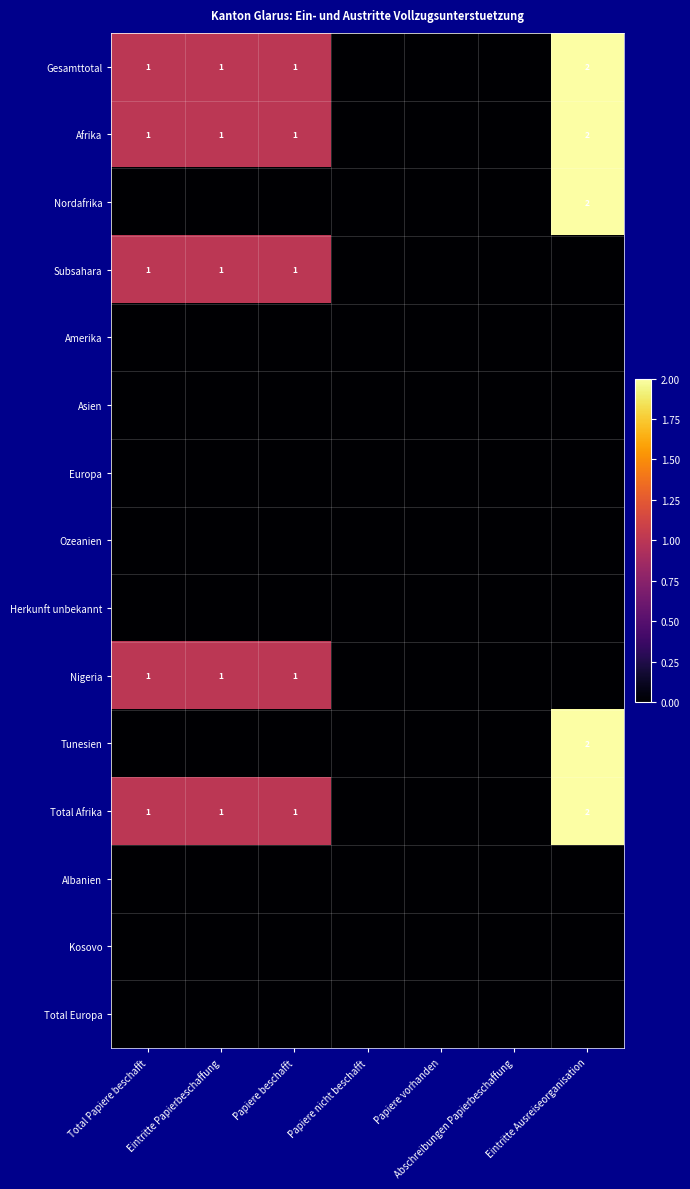

What is the difference between the highest and lowest values at Total Papiere beschafft?

1